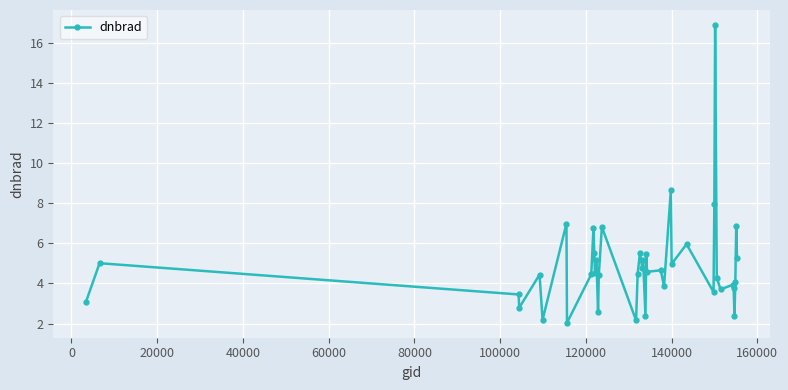

Is this an area chart (filled region under the line)?

No